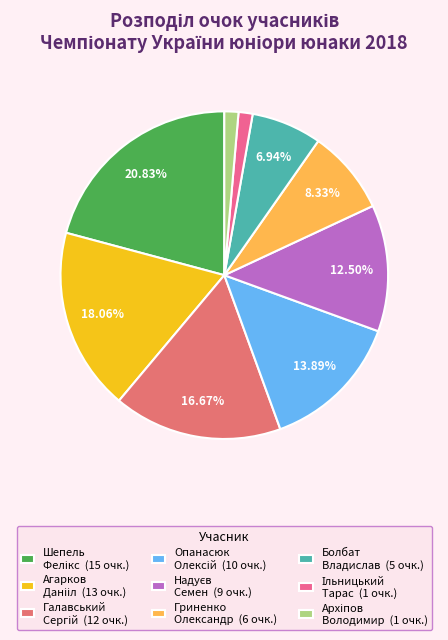

How many slices are in this pie chart?

9